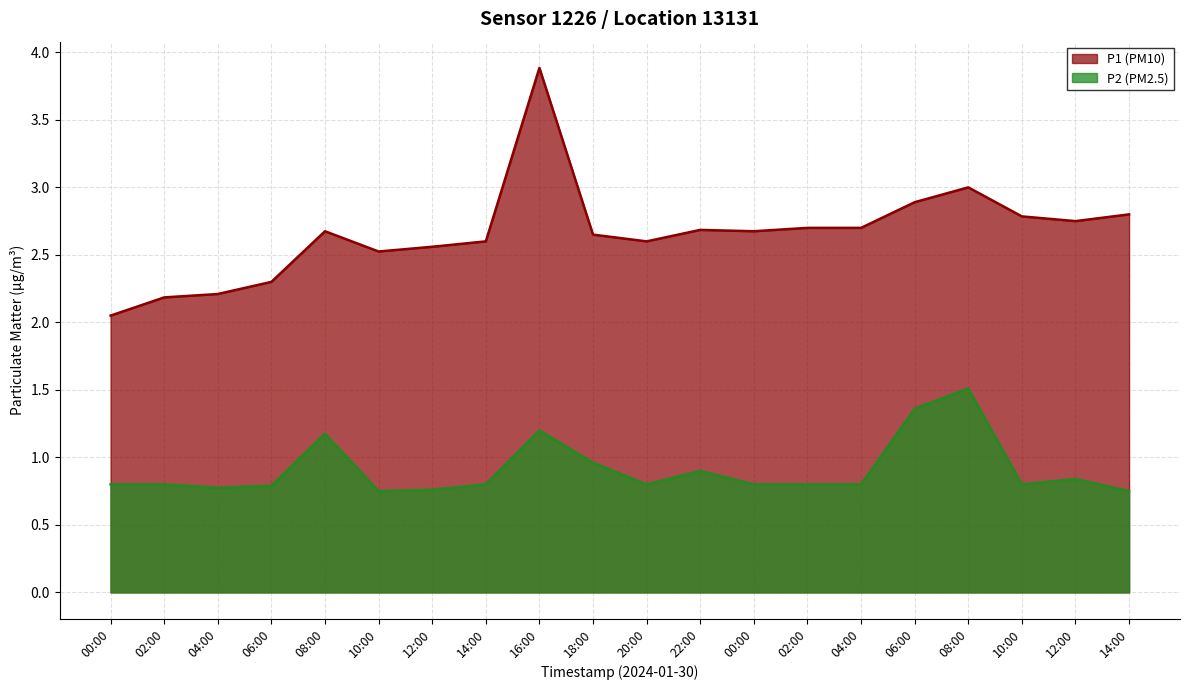

What is the minimum value for P2?

0.7